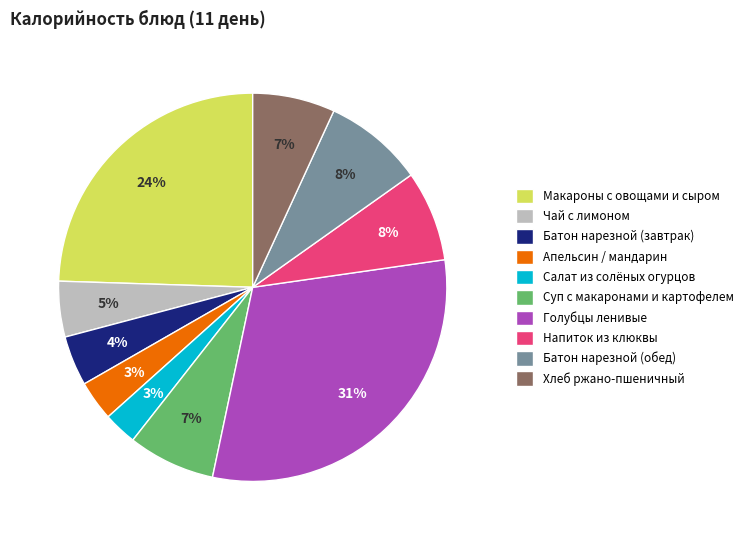

To the nearest percent, what is the average slice percentage?

10%